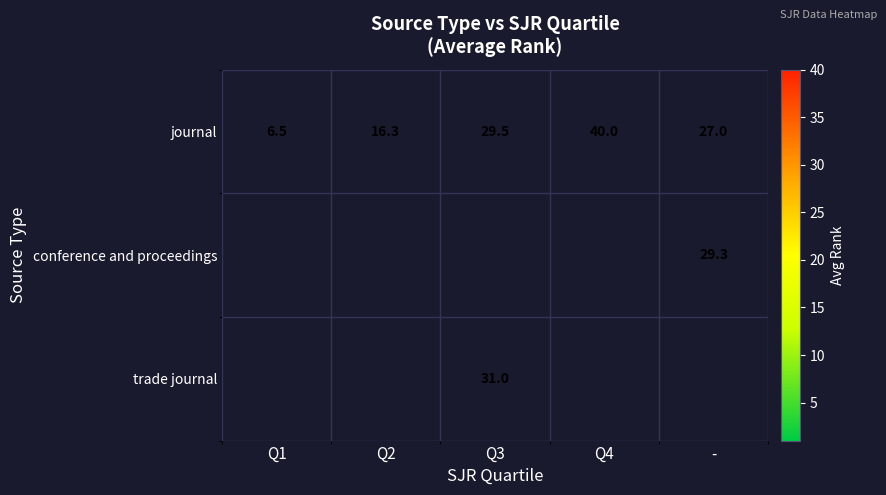

The value of journal at Q1 is 10.3. True or false?

False